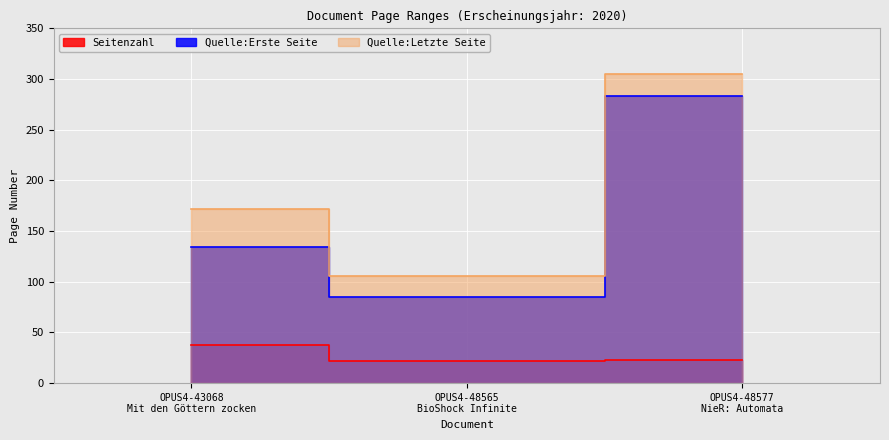

Rank the categories by Seitenzahl value from highest to lowest.

OPUS4-43068
Mit den Göttern zocken, OPUS4-48577
NieR: Automata, OPUS4-48565
BioShock Infinite